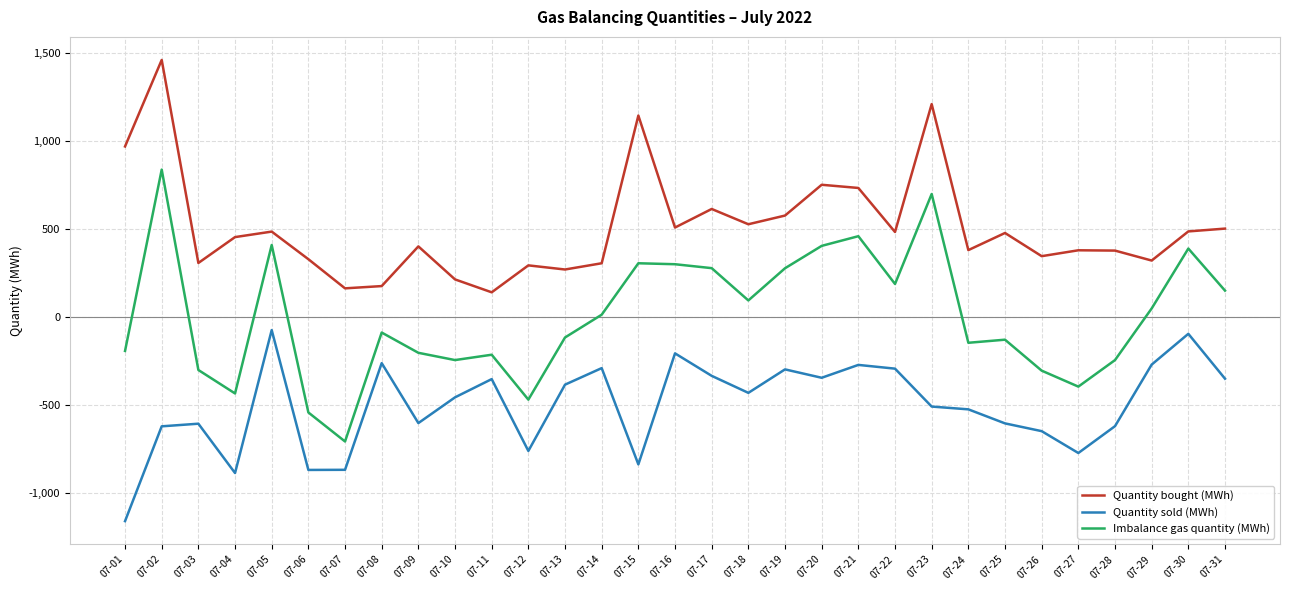

What is the difference between the maximum and minimum values in the Imbalance gas quantity (MWh) series?

1543.7